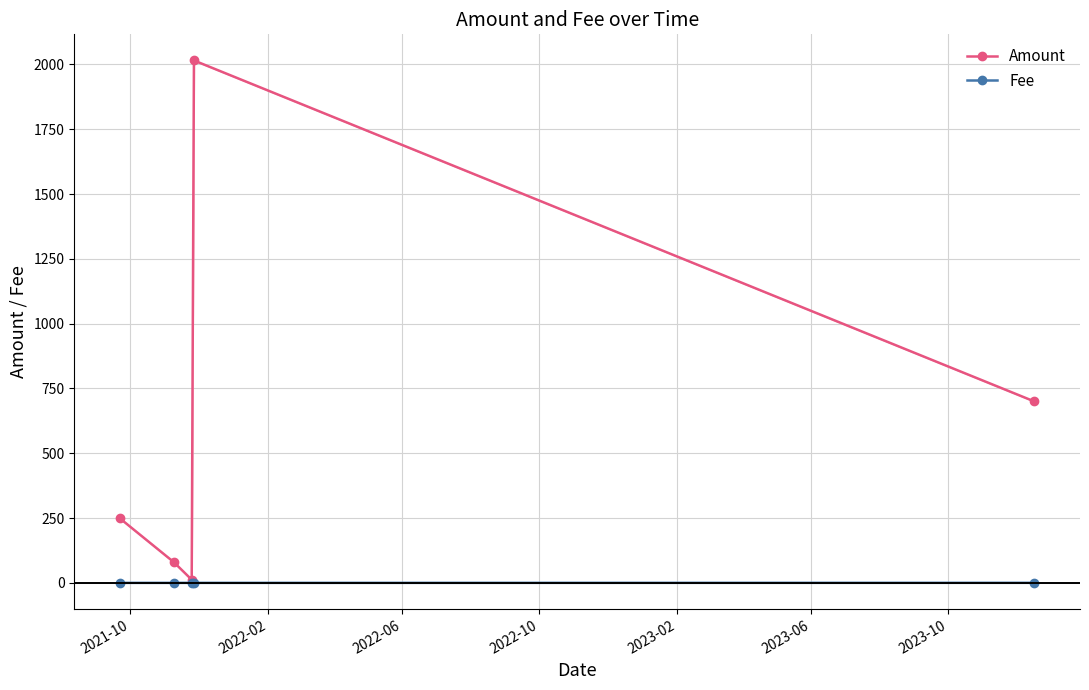

True or false: Fee and Amount cross at least once.

False